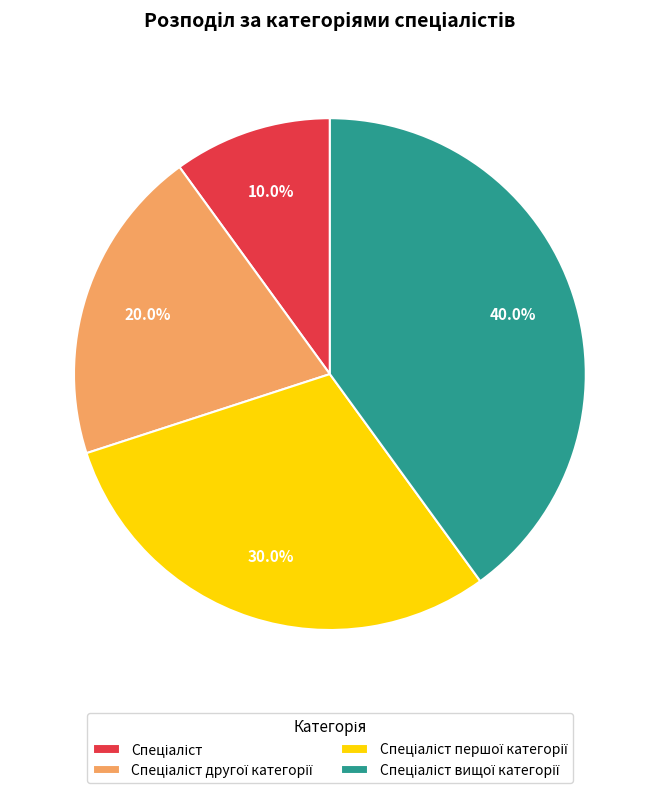

Does any single category account for the majority?

No